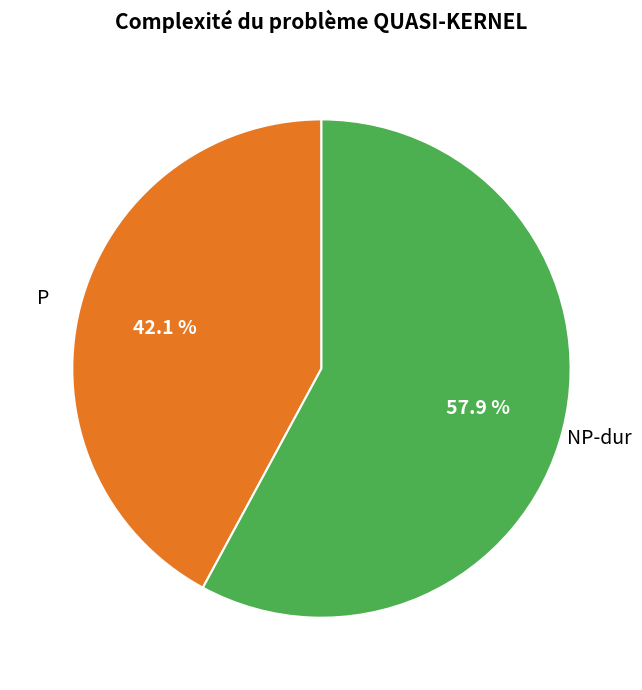

Is there a majority slice in this chart?

Yes